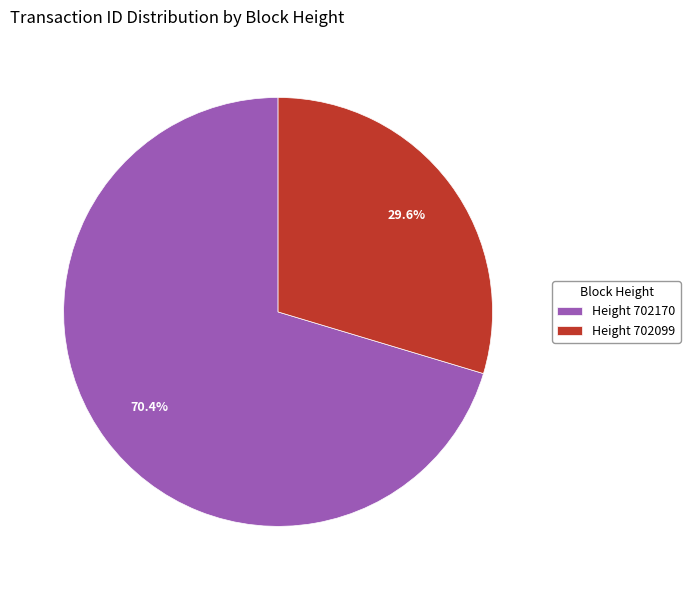

What is the ratio of the value at Height 702170 to the value at Height 702099?

2.4